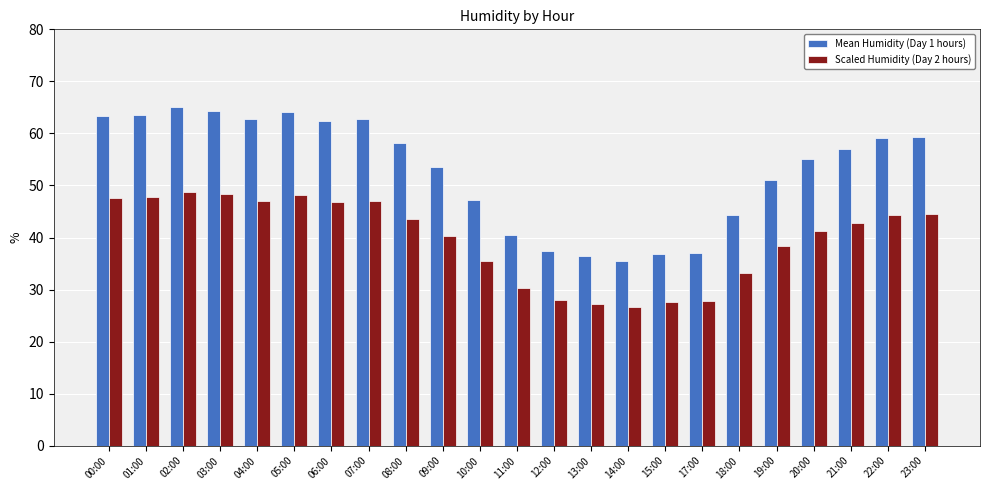

What is the total value across all series at 11:00?

70.9